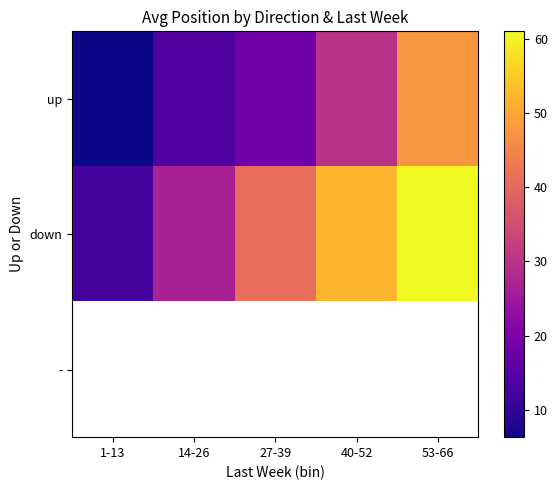

Is it true that up equals 18.2 at 27-39?

True